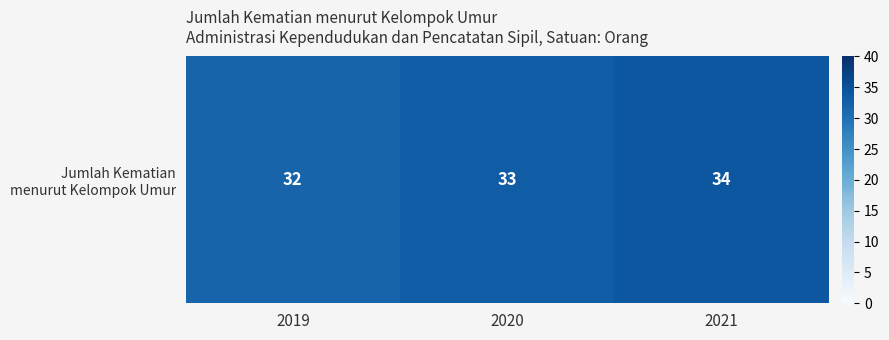

What is the change in value from 2019 to 2020?

+1